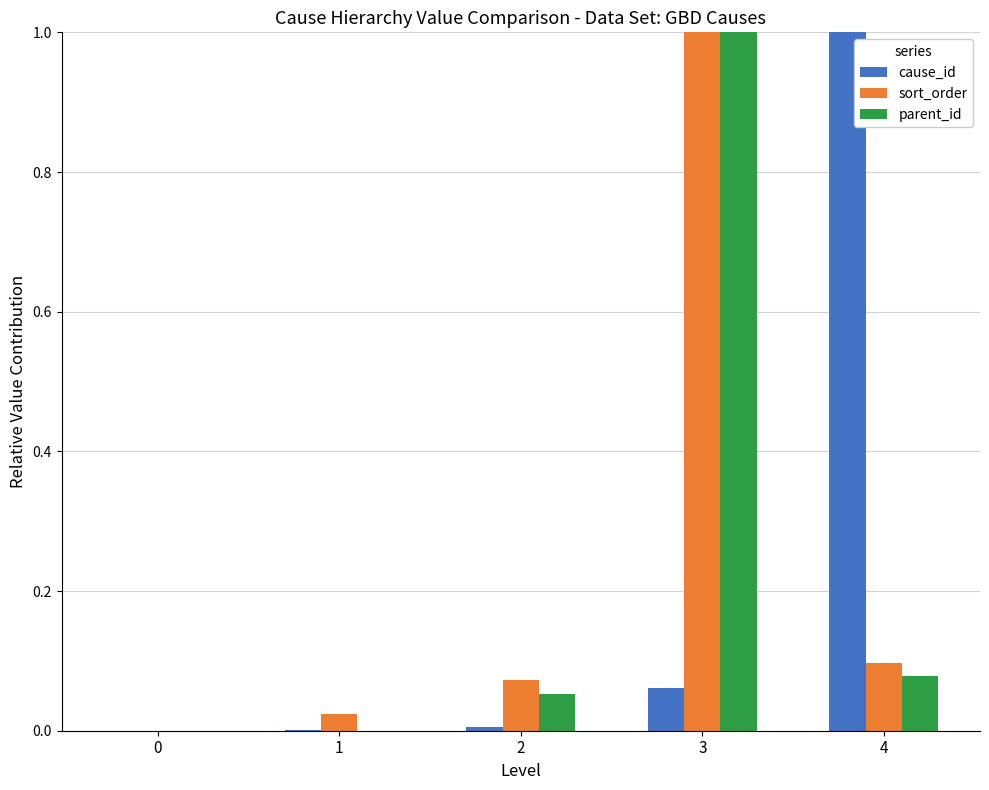

Between 1 and 4, which series saw the biggest shift?

cause_id